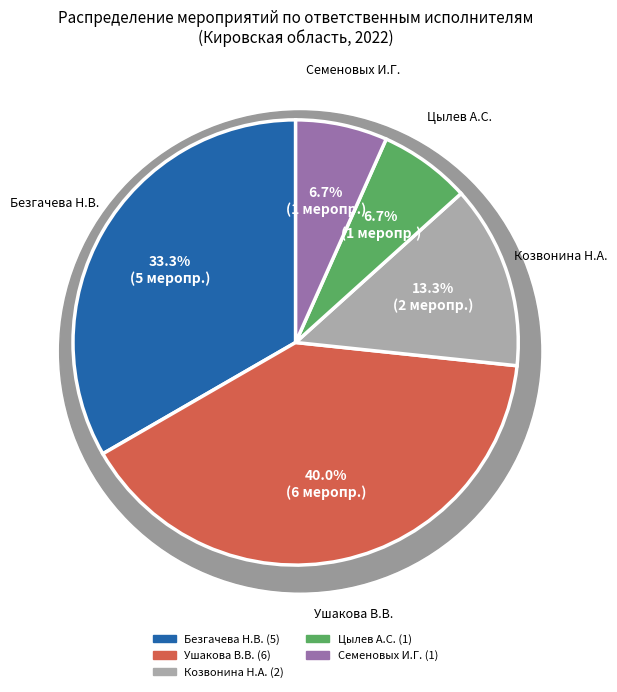

To the nearest percent, what is the difference between the Ушакова Валентина Викторовна and Безгачева Наталья Владимировна slice percentages?

7%